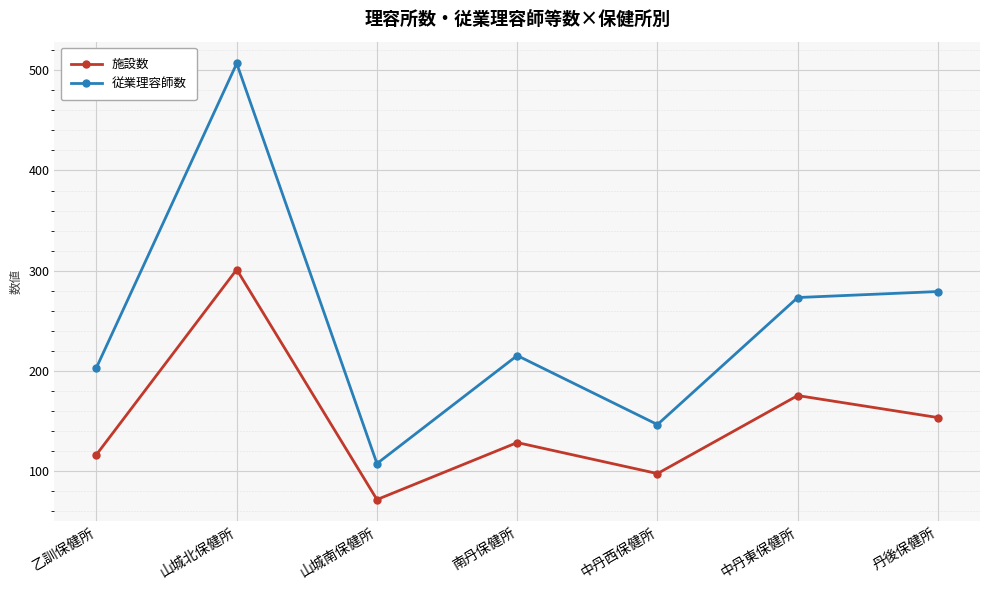

What is the greatest value displayed?

507